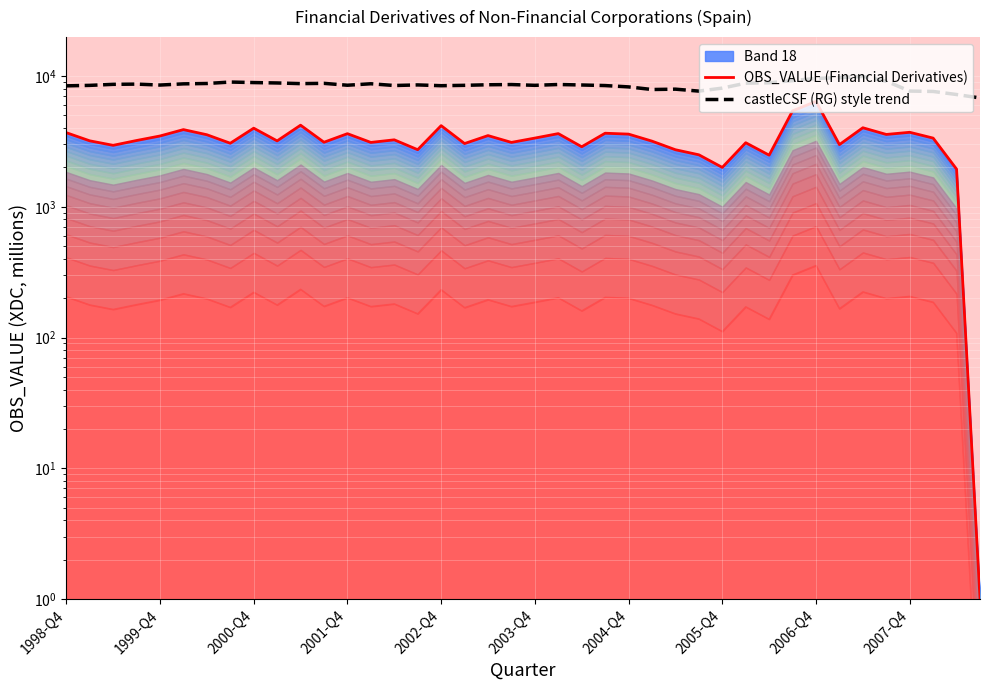

What position from the right is 18?

22